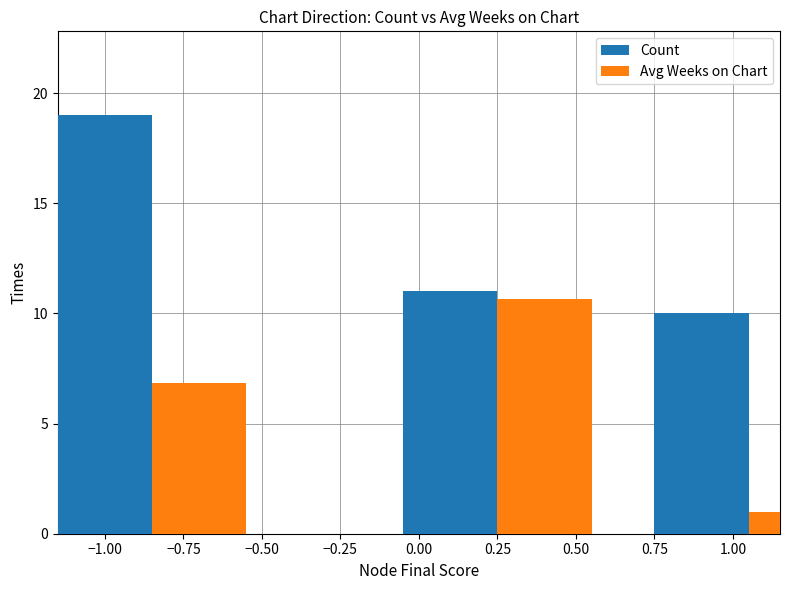

How many distinct data groups are displayed?

2